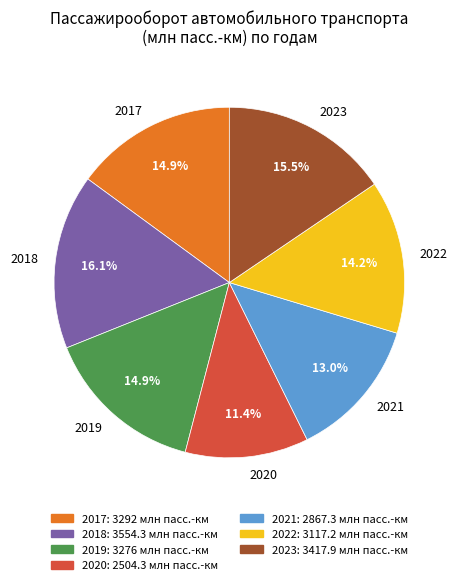

Is there a majority slice in this chart?

No